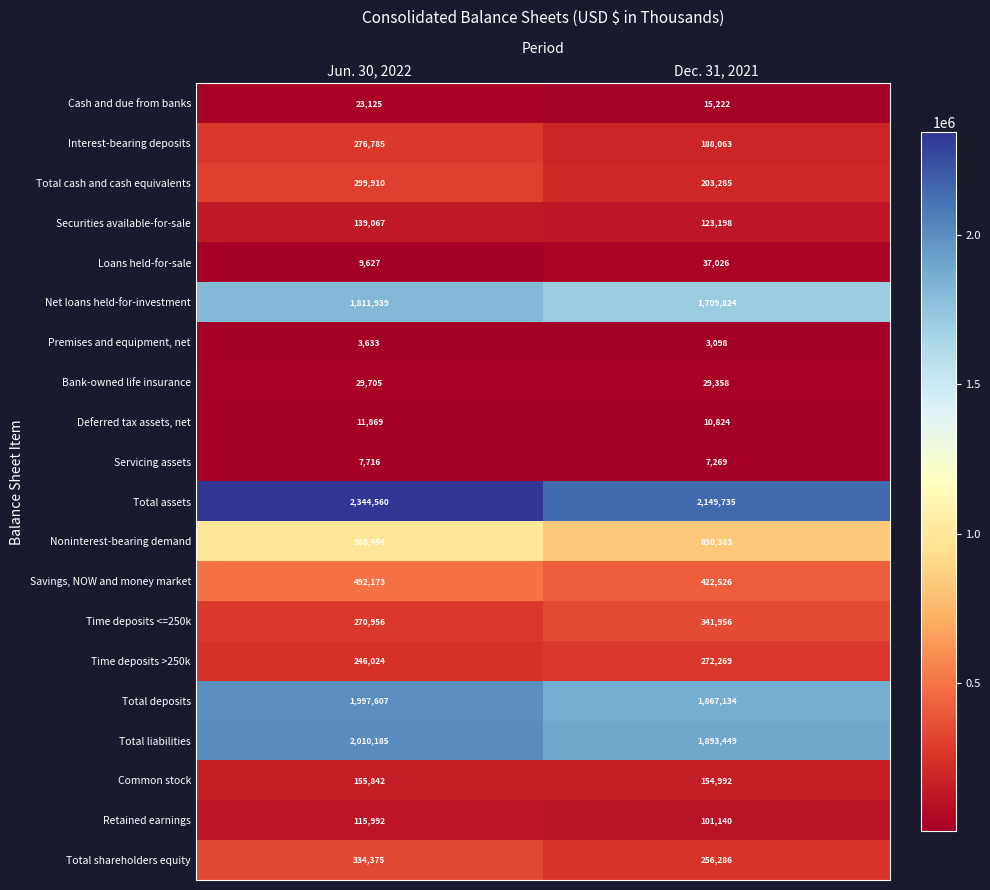

What is the difference between the maximum and minimum values in the Total deposits series?

130473